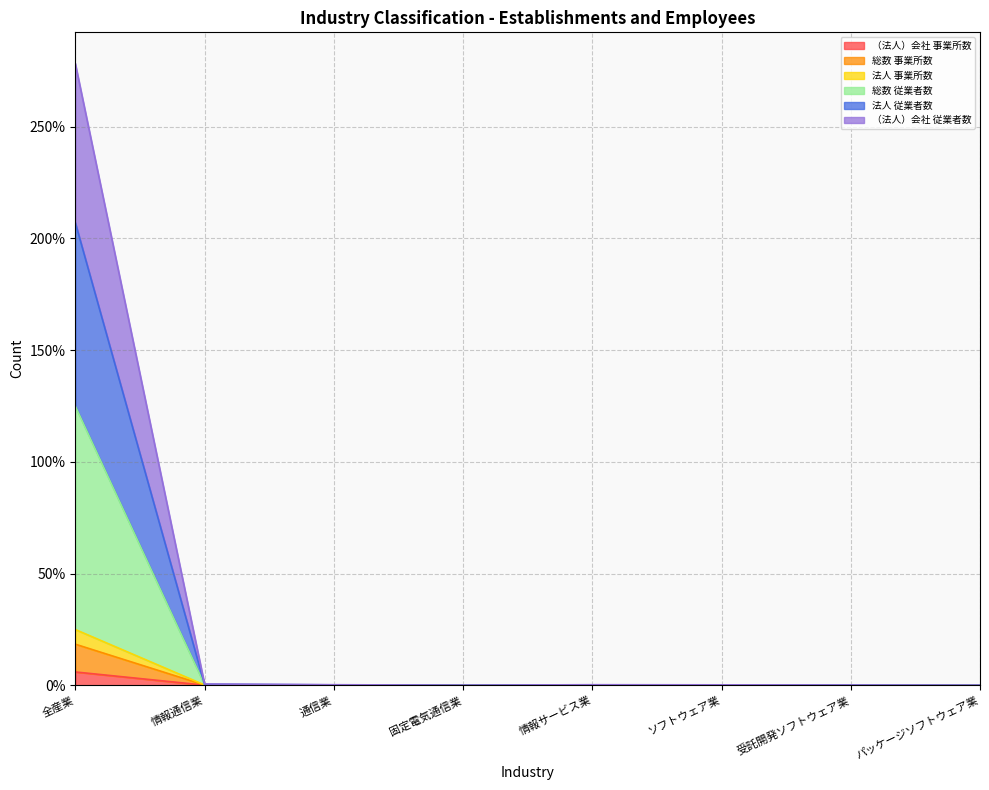

True or false: （法人）会社 事業所数 has a value of 0.0 at 固定電気通信業.

True